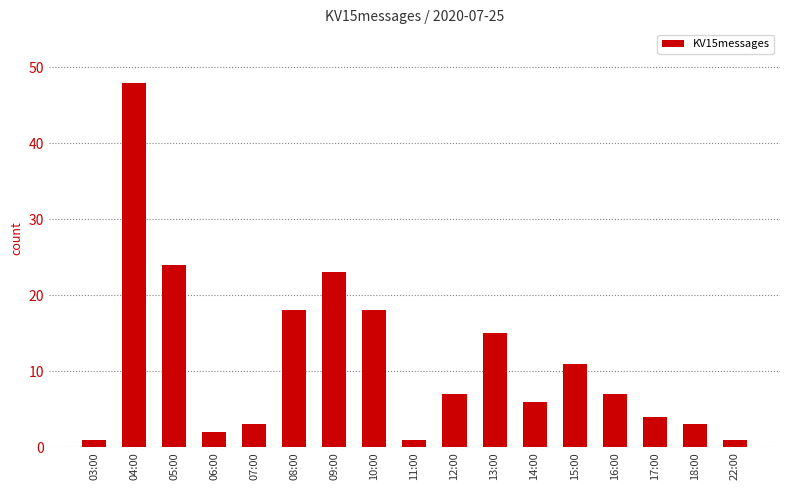

What is the value of the 12th bar from the left?

6